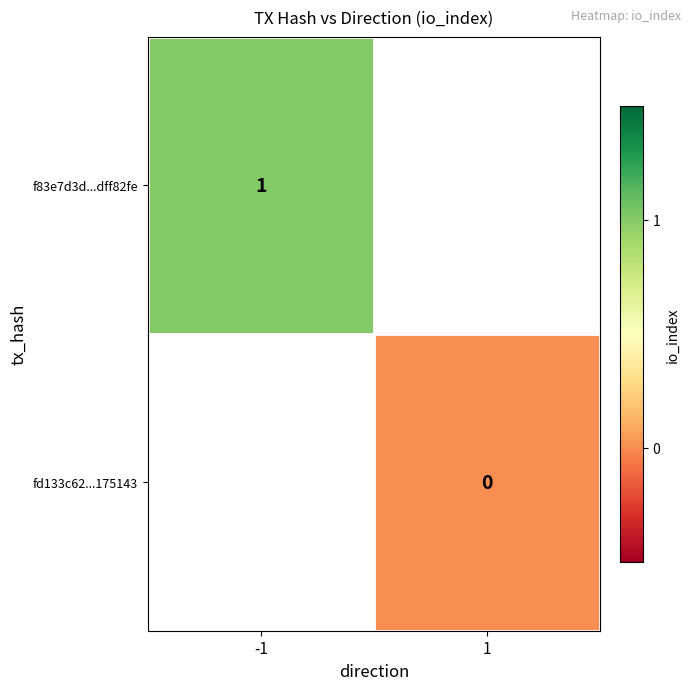

True or false: f83e7d3d...dff82fe has a value of 1 at -1.

True